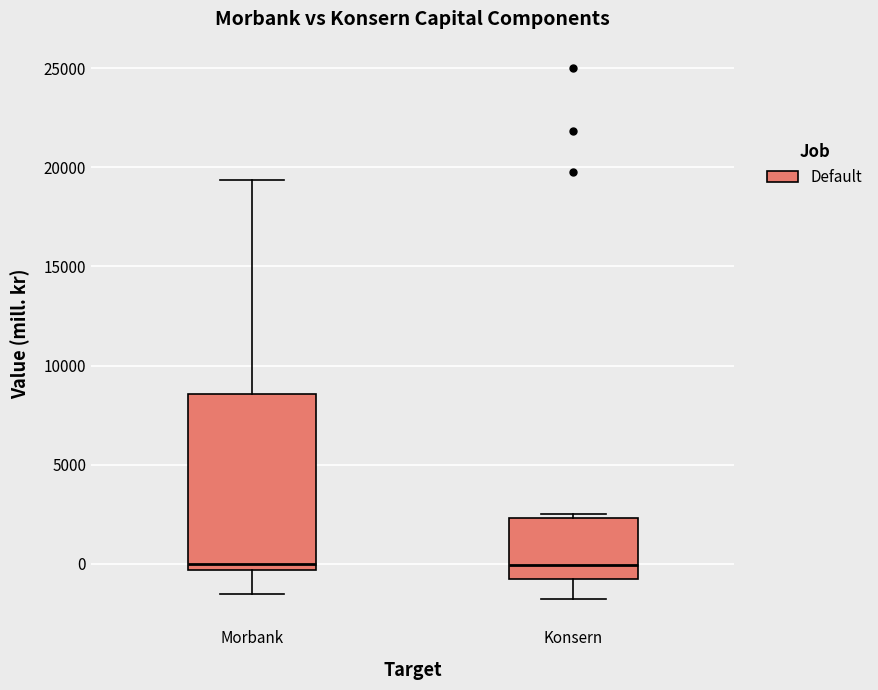

Comparing the boxes themselves (not the whiskers), which one is the tallest?

Morbank